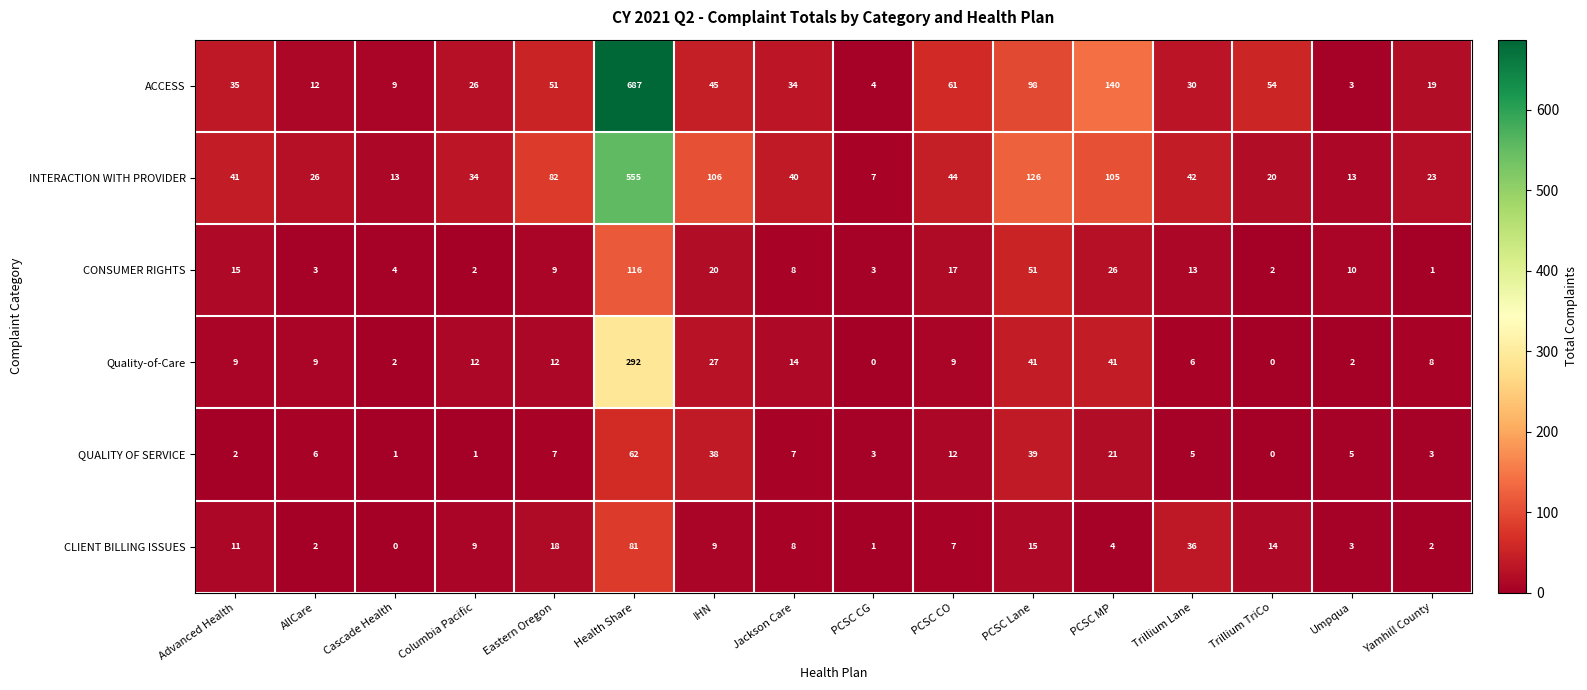

At which label does INTERACTION WITH PROVIDER reach its peak?

Health Share